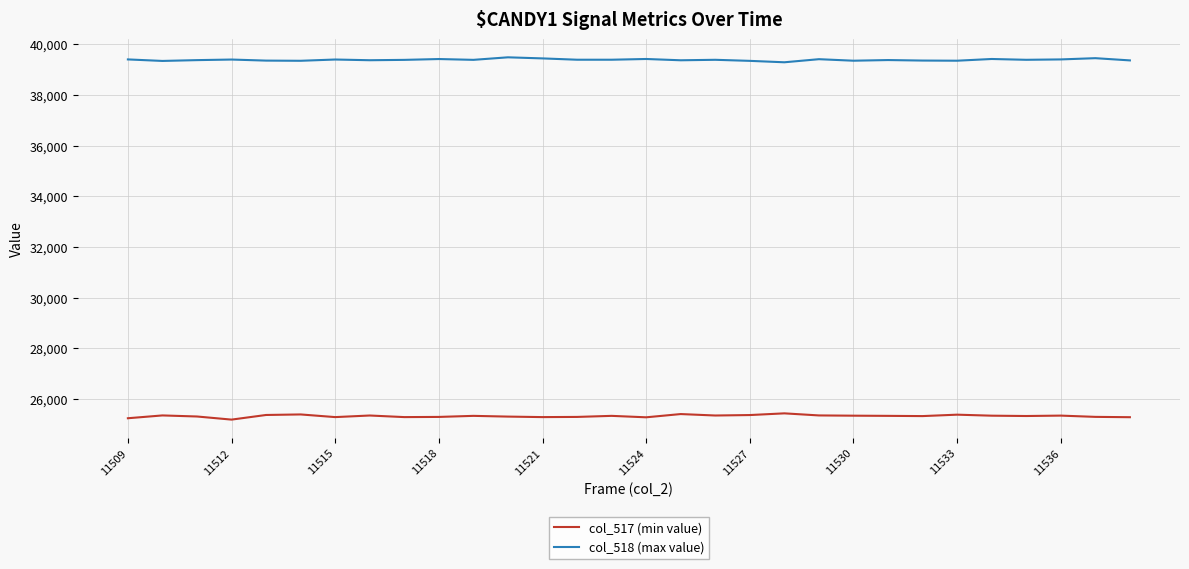

List the series in order of their peak value, lowest first.

col_517 (min value), col_518 (max value)